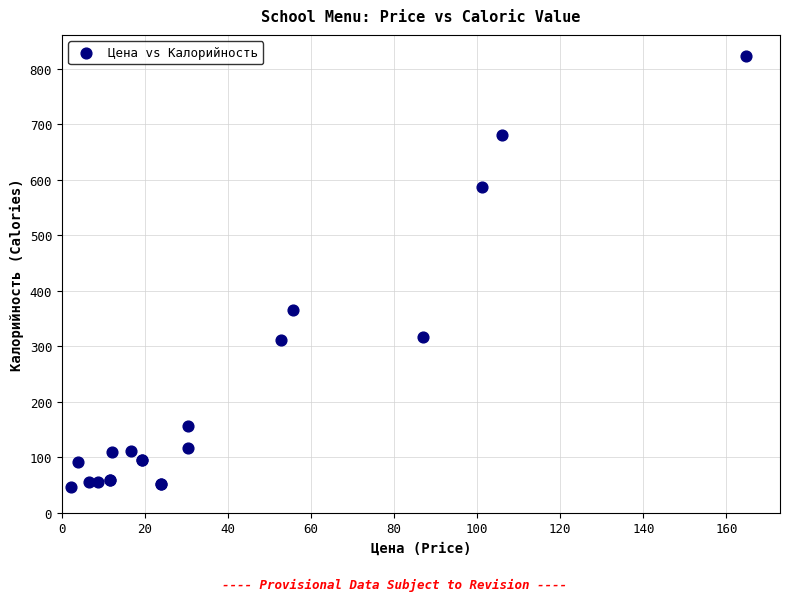

What Y value in the scatter plot is closest to 434?

364.9